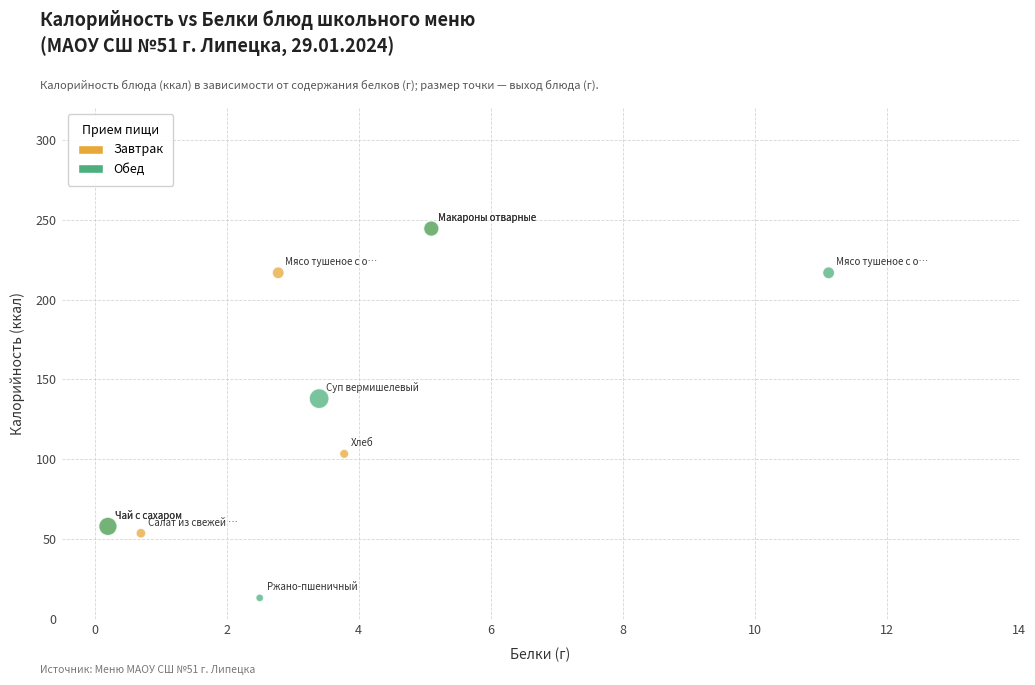

What are all the series names shown in the legend?

Завтрак, Обед